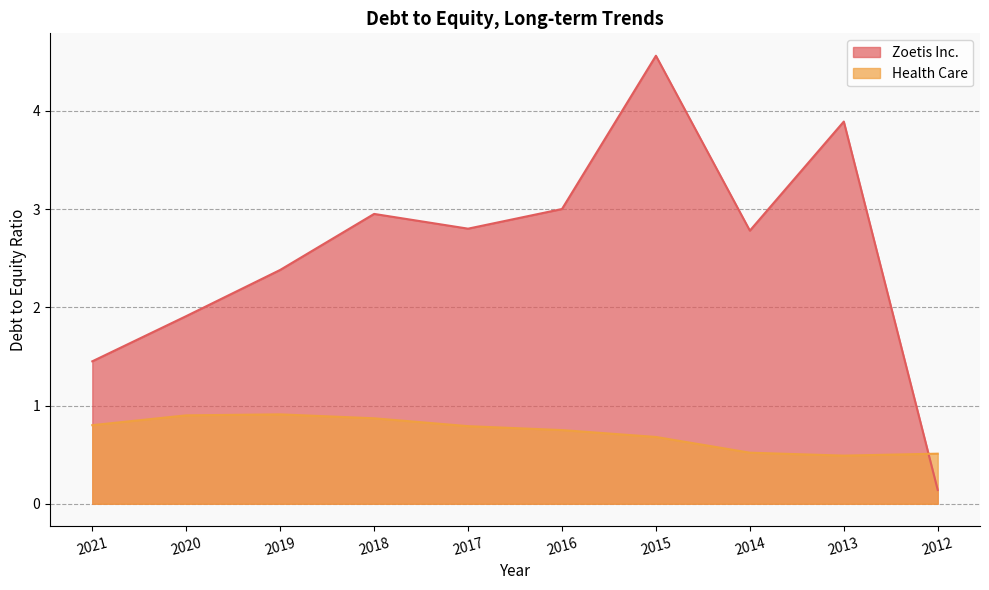

How many times do Health Care and Zoetis Inc. cross each other?

1